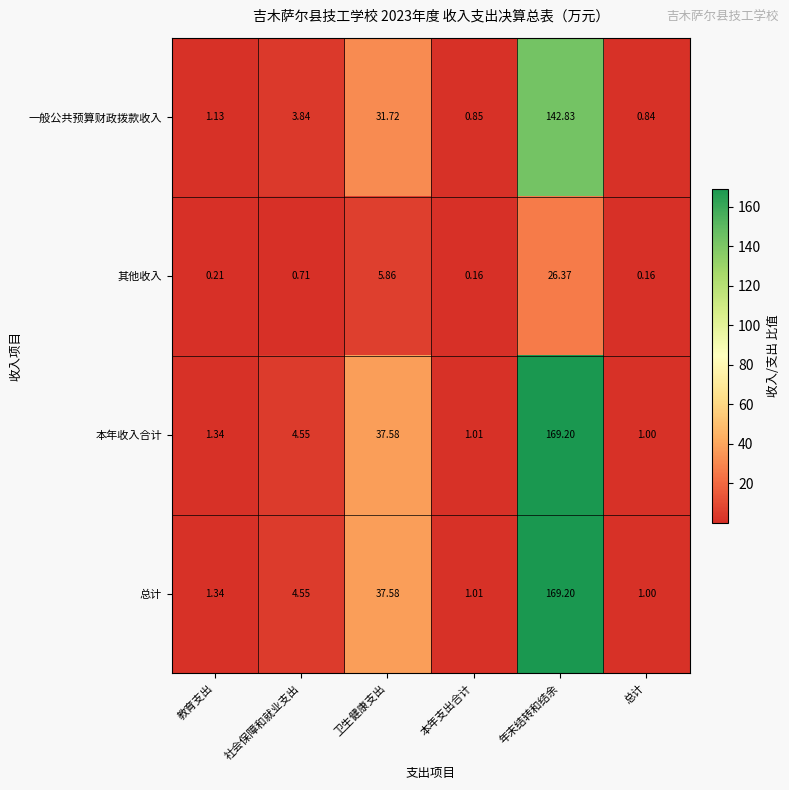

Which category has the highest value in the 总计 series?

年末结转和结余